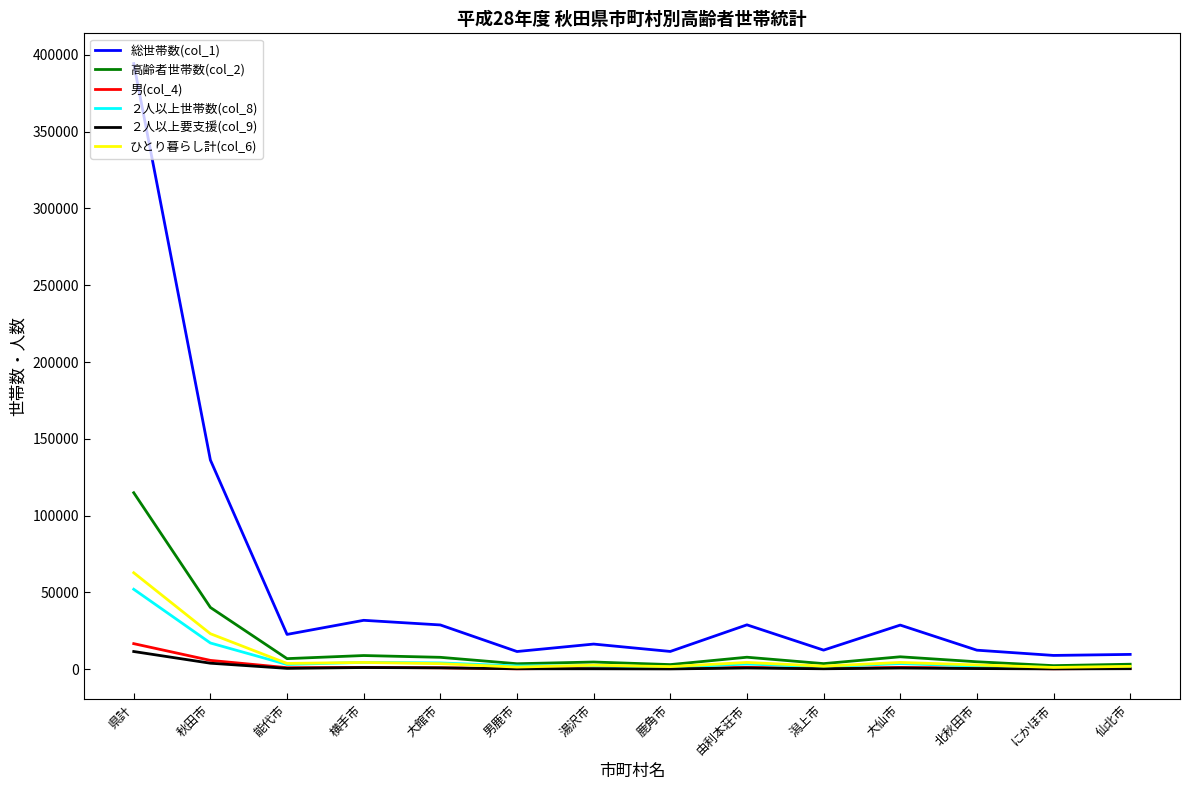

What are all the series names shown in the legend?

総世帯数(col_1), 高齢者世帯数(col_2), 男(col_4), ２人以上世帯数(col_8), ２人以上要支援(col_9), ひとり暮らし計(col_6)